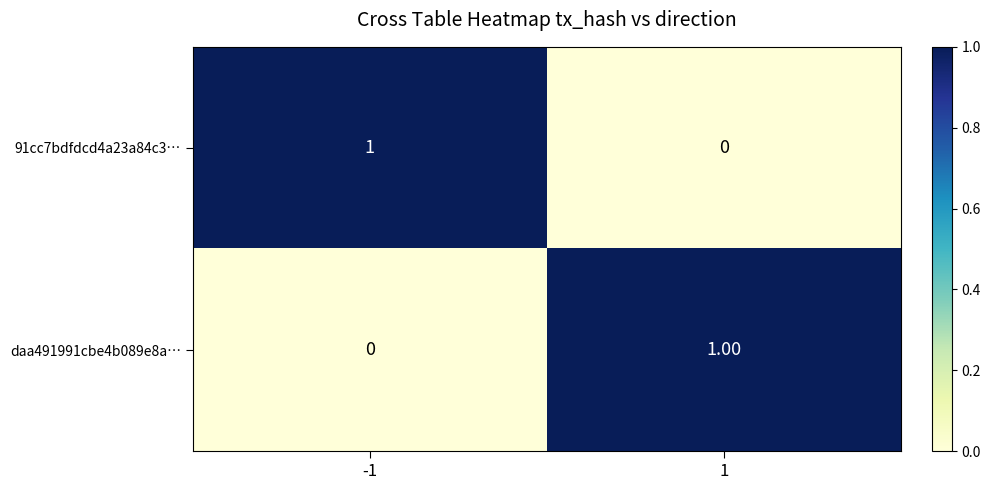

List the labels in order of 91cc7bdfdcd4a23a84c3… value, smallest first.

1, -1